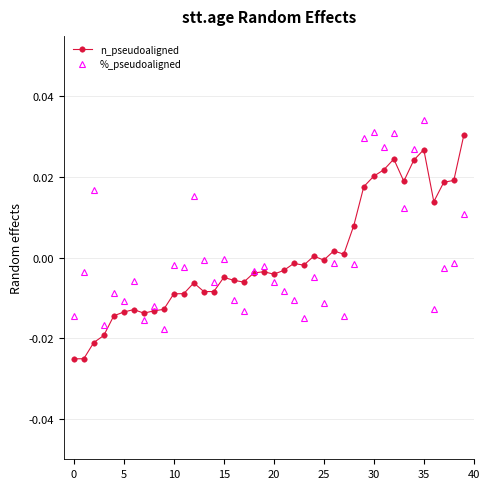

After their last crossing, which series has the higher values: %_pseudoaligned or n_pseudoaligned?

n_pseudoaligned